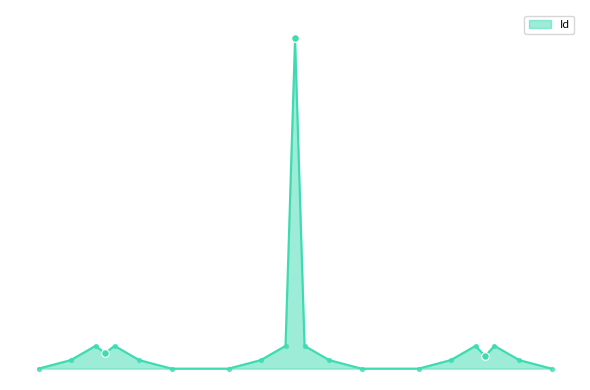

Is this an area chart (filled region under the line)?

Yes